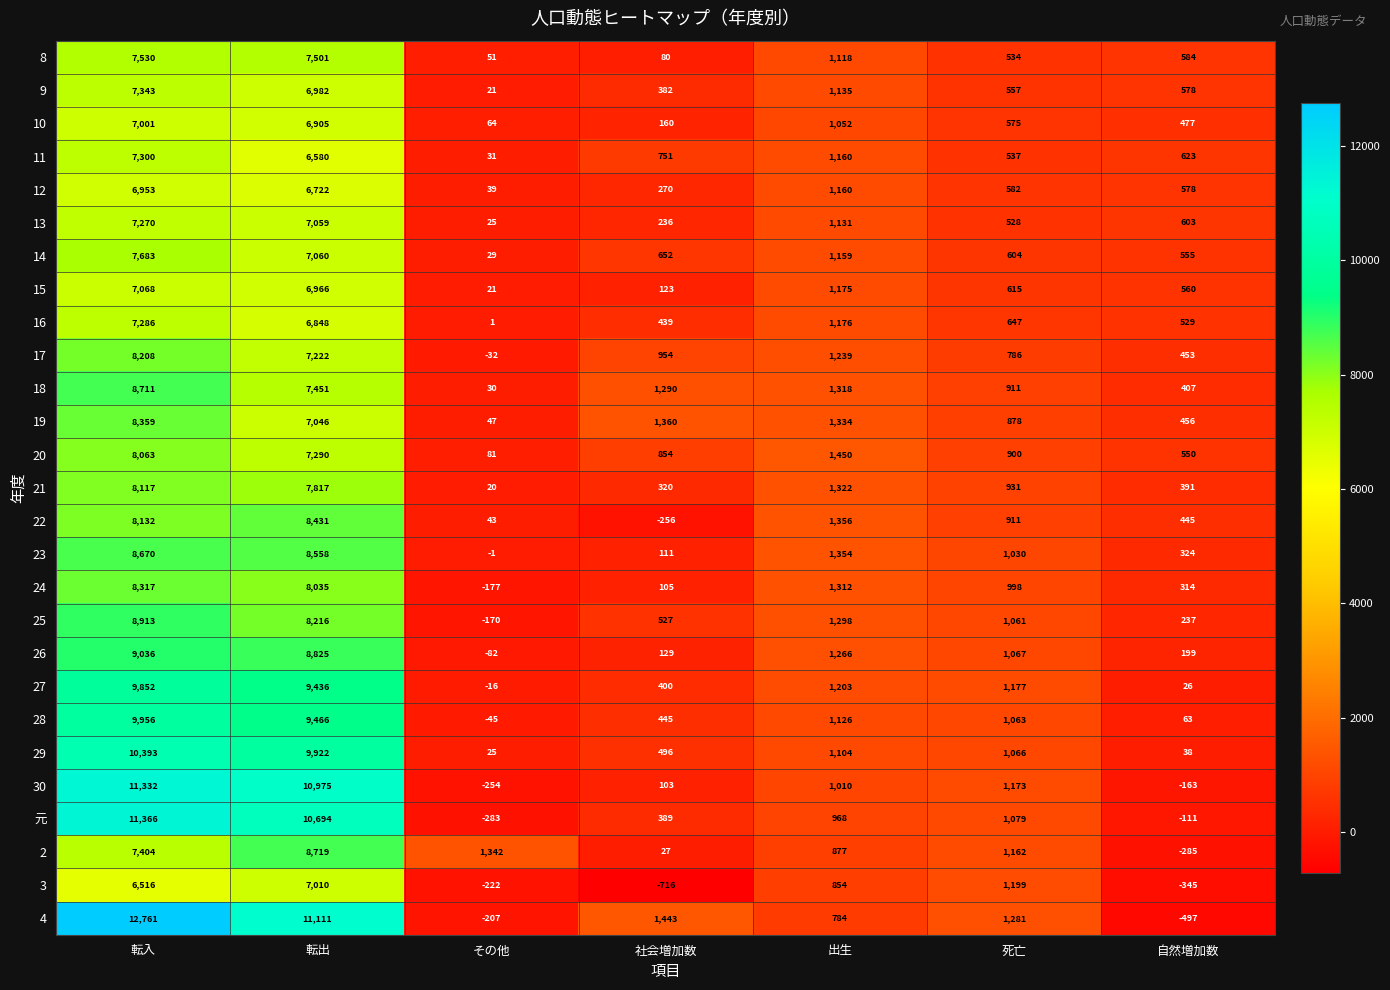

At which category is the sum across all series the highest?

転入